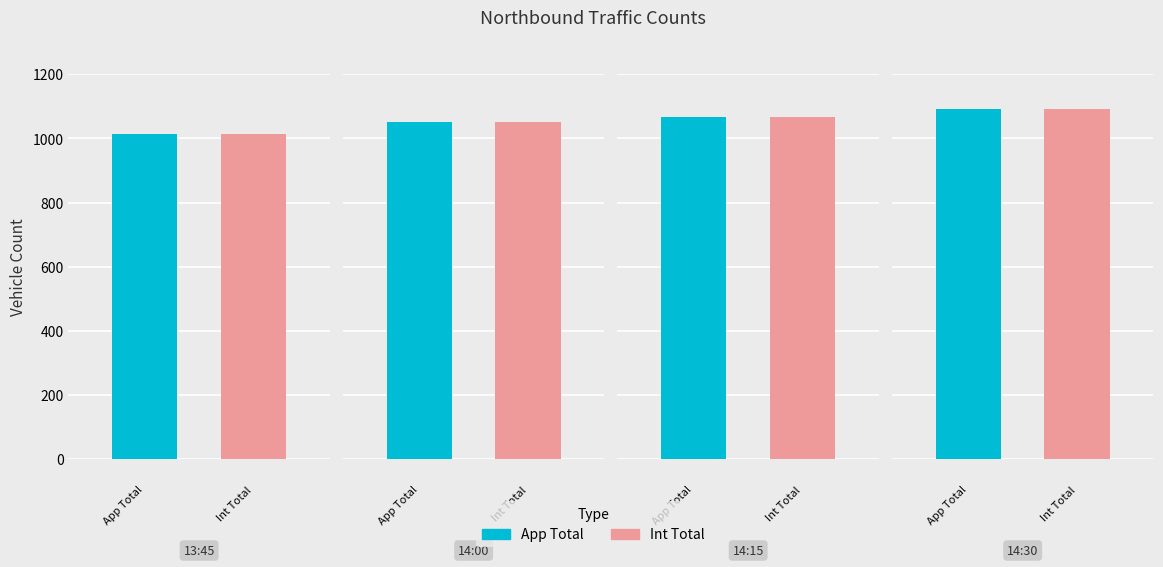

Which series has the widest spread of values?

App Total